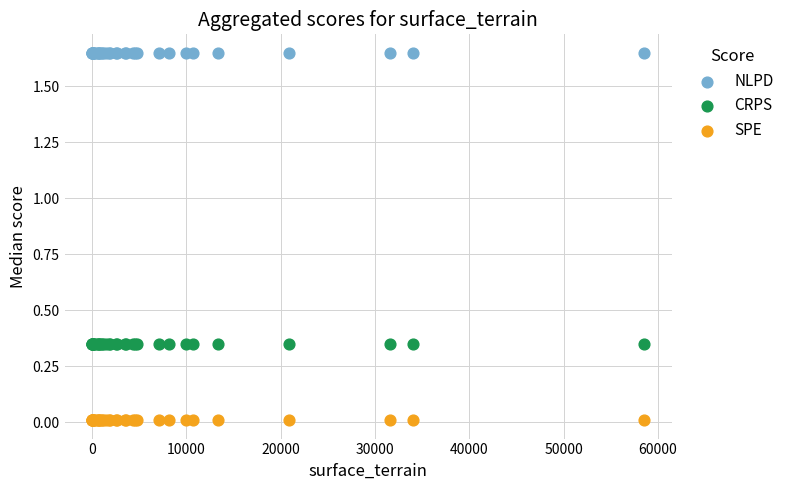

Which series reaches the minimum Y coordinate?

SPE